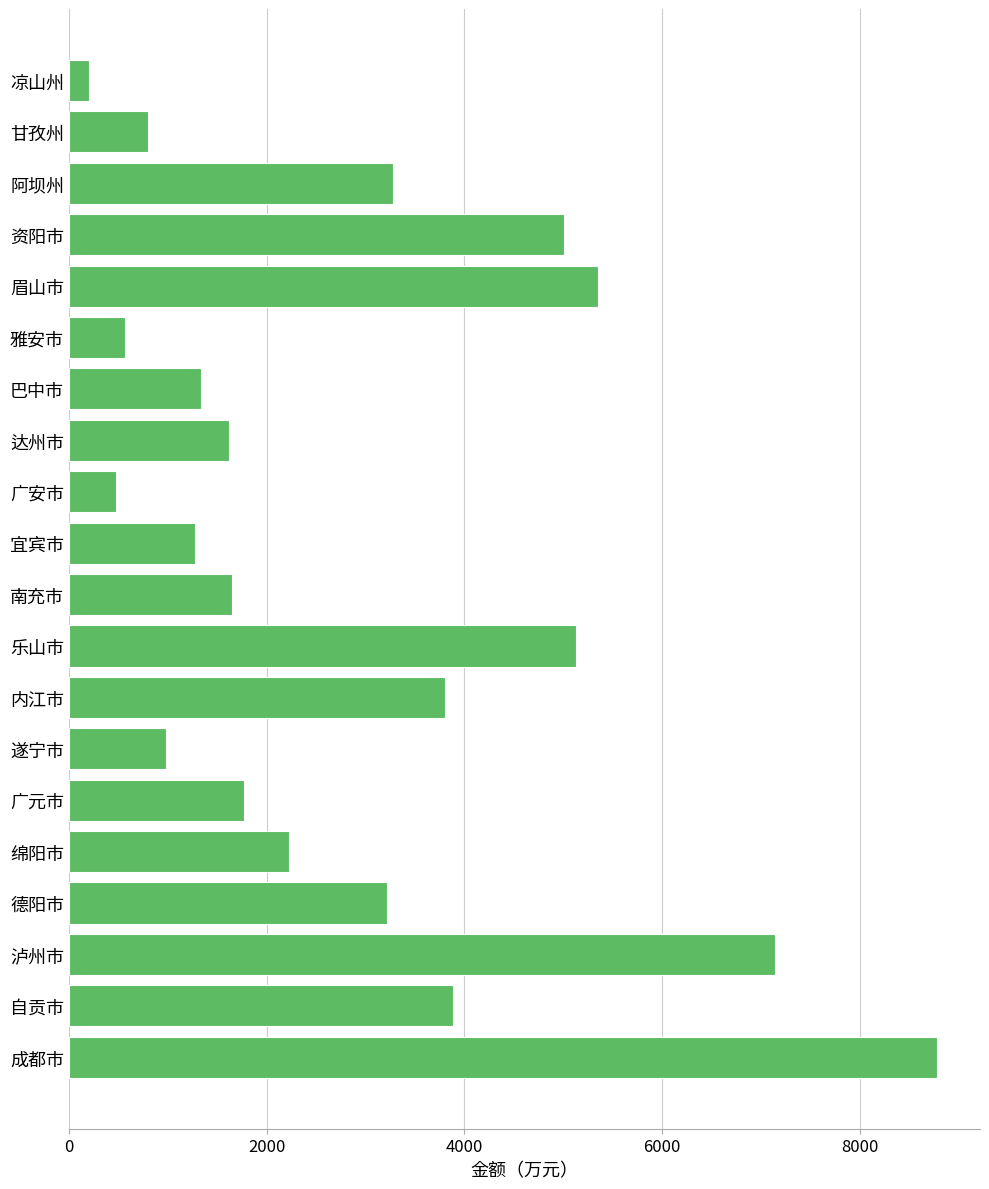

What value does the data have at 内江市, to the nearest 50?

3800